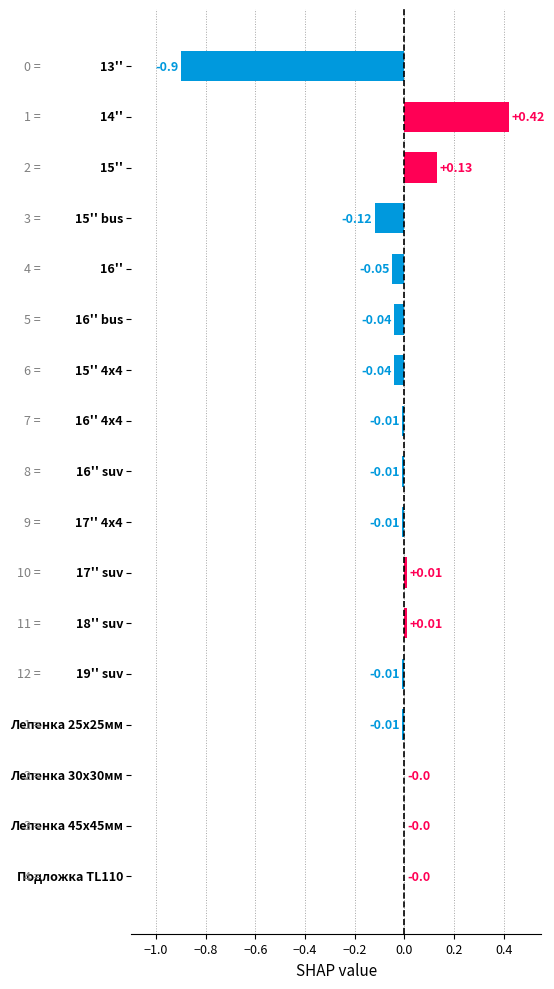

What is the sum of all values?

-0.6